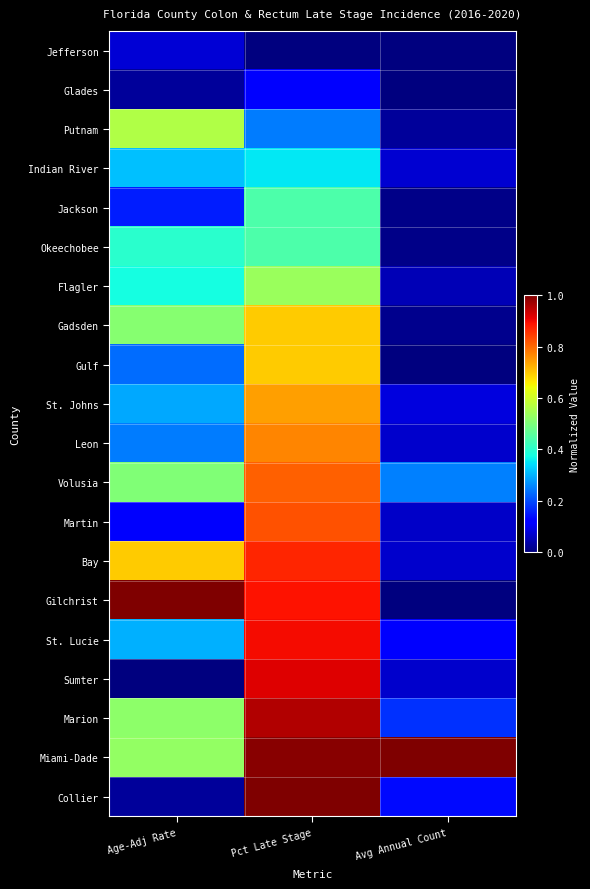

Reading left to right, transcribe all the data shown in this chart.

Jefferson: Age-Adj Rate=0.1	Pct Late Stage=0.0	Avg Annual Count=0.0
Glades: Age-Adj Rate=0.0	Pct Late Stage=0.1	Avg Annual Count=0.0
Putnam: Age-Adj Rate=0.6	Pct Late Stage=0.2	Avg Annual Count=0.0
Indian River: Age-Adj Rate=0.3	Pct Late Stage=0.4	Avg Annual Count=0.1
Jackson: Age-Adj Rate=0.2	Pct Late Stage=0.4	Avg Annual Count=0.0
Okeechobee: Age-Adj Rate=0.4	Pct Late Stage=0.4	Avg Annual Count=0.0
Flagler: Age-Adj Rate=0.4	Pct Late Stage=0.5	Avg Annual Count=0.0
Gadsden: Age-Adj Rate=0.5	Pct Late Stage=0.7	Avg Annual Count=0.0
Gulf: Age-Adj Rate=0.2	Pct Late Stage=0.7	Avg Annual Count=0.0
St. Johns: Age-Adj Rate=0.3	Pct Late Stage=0.7	Avg Annual Count=0.1
Leon: Age-Adj Rate=0.2	Pct Late Stage=0.8	Avg Annual Count=0.1
Volusia: Age-Adj Rate=0.5	Pct Late Stage=0.8	Avg Annual Count=0.3
Martin: Age-Adj Rate=0.1	Pct Late Stage=0.8	Avg Annual Count=0.1
Bay: Age-Adj Rate=0.7	Pct Late Stage=0.9	Avg Annual Count=0.1
Gilchrist: Age-Adj Rate=1.0	Pct Late Stage=0.9	Avg Annual Count=0.0
St. Lucie: Age-Adj Rate=0.3	Pct Late Stage=0.9	Avg Annual Count=0.1
Sumter: Age-Adj Rate=0.0	Pct Late Stage=0.9	Avg Annual Count=0.1
Marion: Age-Adj Rate=0.5	Pct Late Stage=1.0	Avg Annual Count=0.2
Miami-Dade: Age-Adj Rate=0.5	Pct Late Stage=1.0	Avg Annual Count=1.0
Collier: Age-Adj Rate=0.0	Pct Late Stage=1.0	Avg Annual Count=0.1